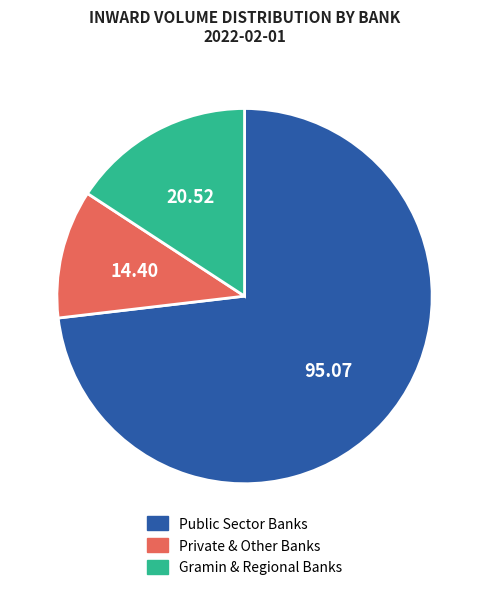

Does any single category account for the majority?

Yes